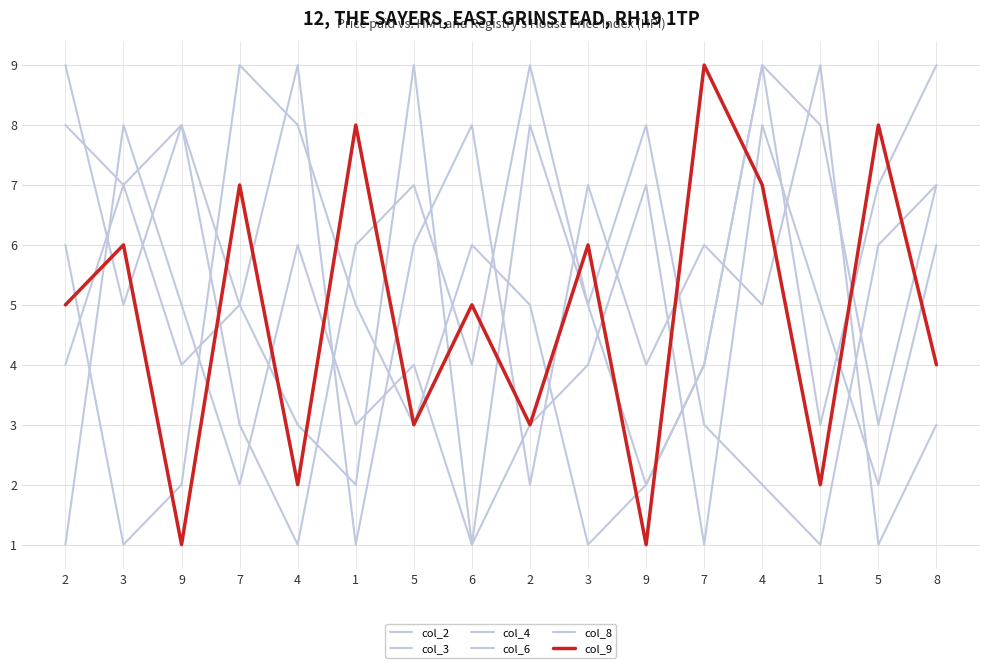

What is the difference between the col_9 values at 9 and 7?

6